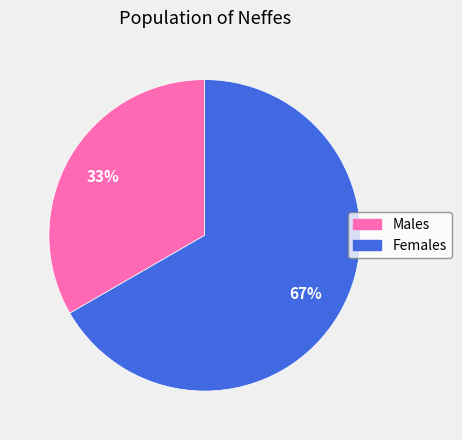

Does any single category account for the majority?

Yes